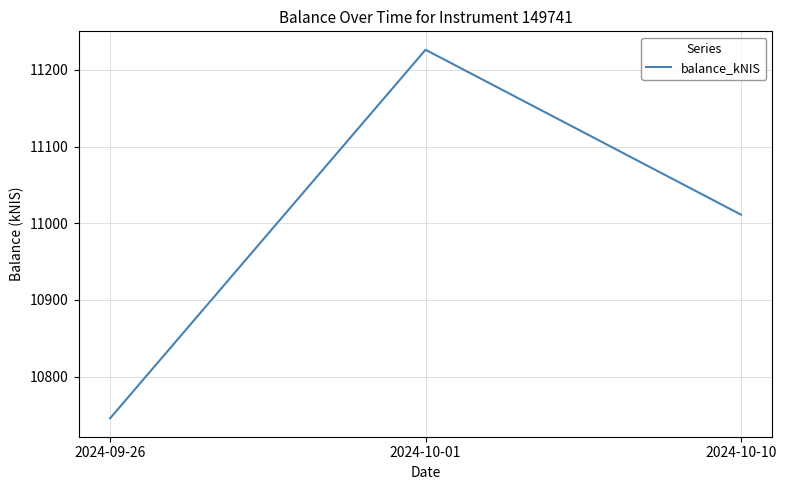

Rank the categories by value from highest to lowest.

2024-10-01, 2024-10-10, 2024-09-26